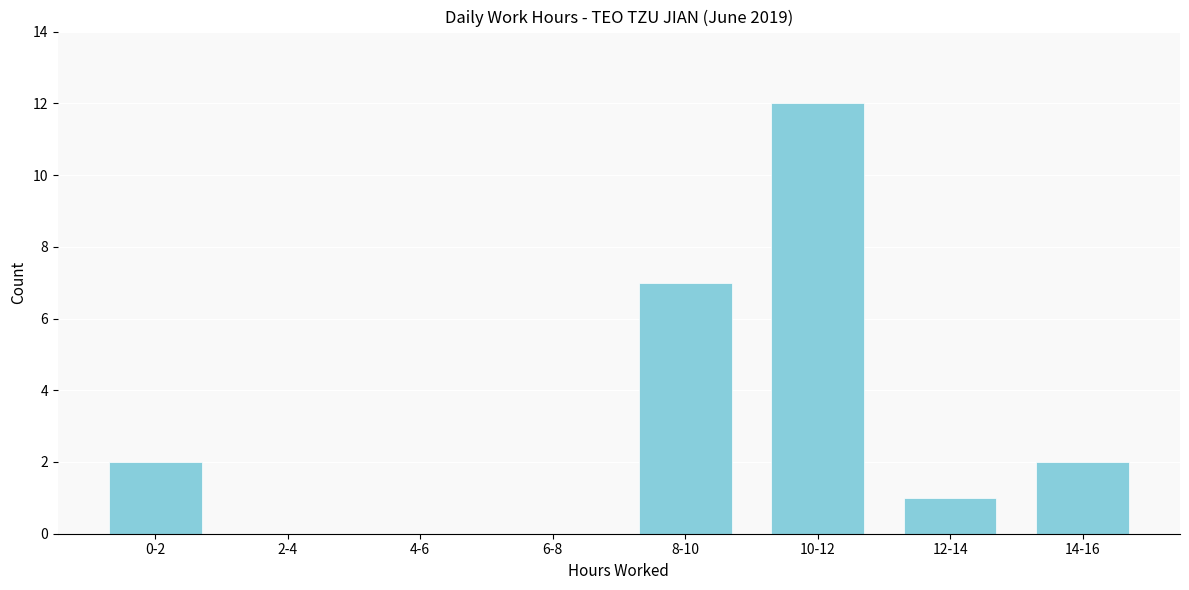

Reading left to right, what are all the values shown in this chart?

0-2=2	2-4=0	4-6=0	6-8=0	8-10=7	10-12=12	12-14=1	14-16=2